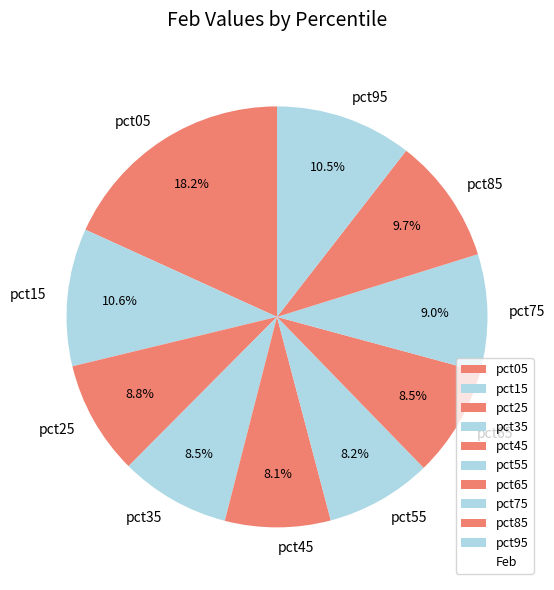

To the nearest percent, what is the combined percentage of pct45 and pct65?

17%